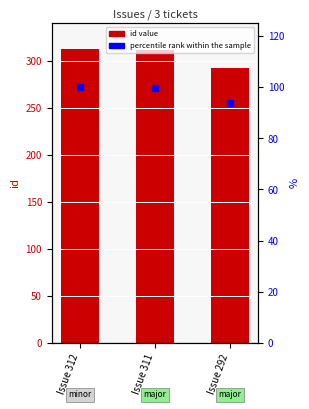

Is the value of percentile rank within the sample at Issue 311 greater than the value of id at Issue 292?

No